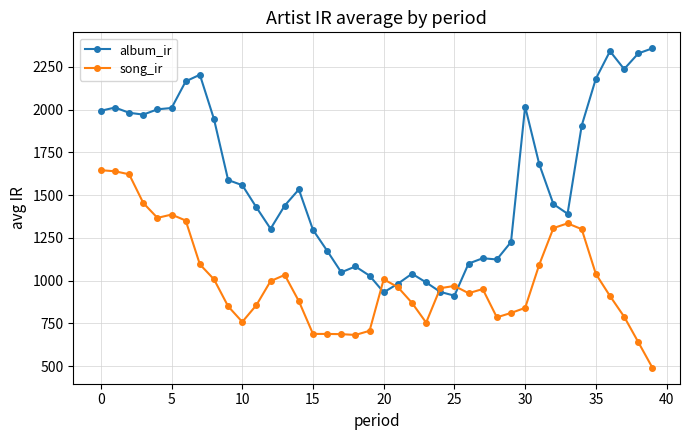

What is the value of the album_ir point at the 8th from the left?

2204.6